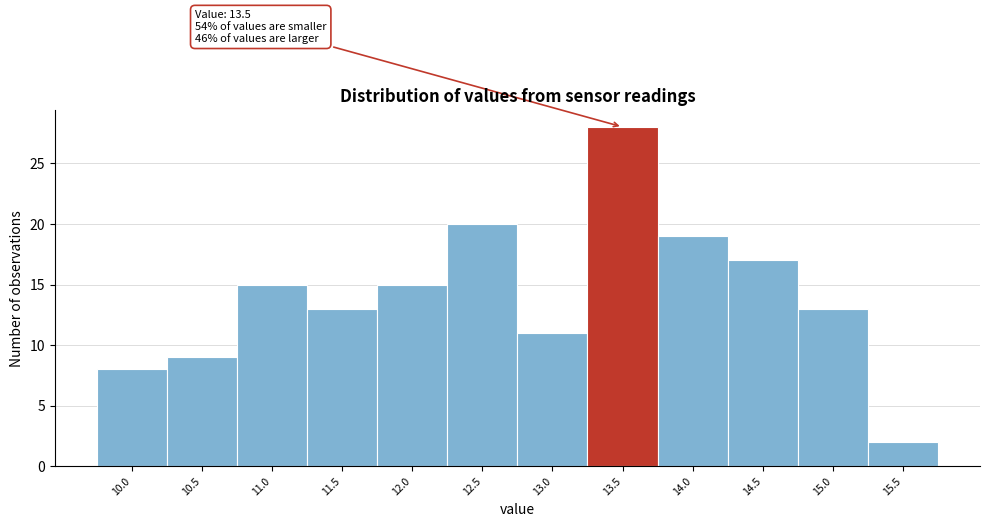

Reading left to right, list all the values displayed in this chart.

10.0=8	10.5=9	11.0=15	11.5=13	12.0=15	12.5=20	13.0=11	13.5=28	14.0=19	14.5=17	15.0=13	15.5=2